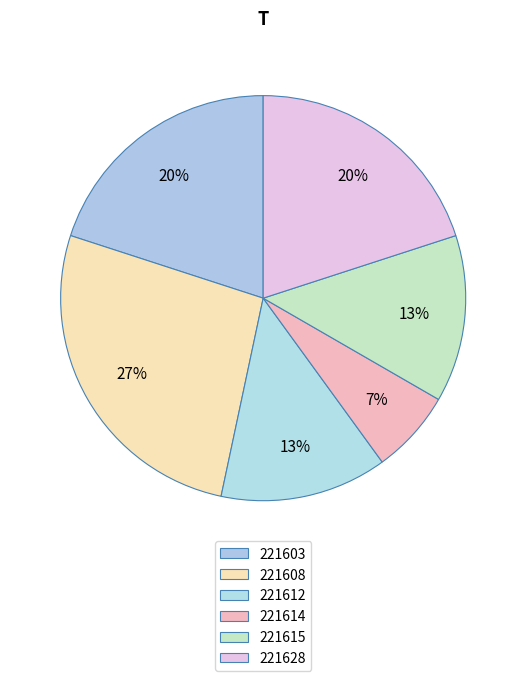

Which slice is the smallest?

221614